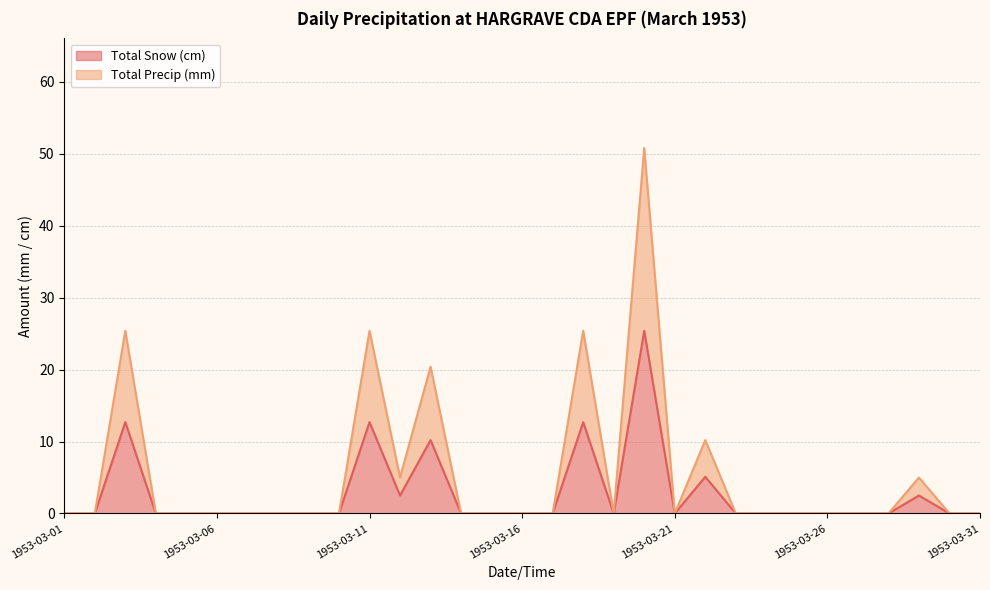

List the series in order of their peak value, lowest first.

Total Snow (cm), Total Precip (mm)